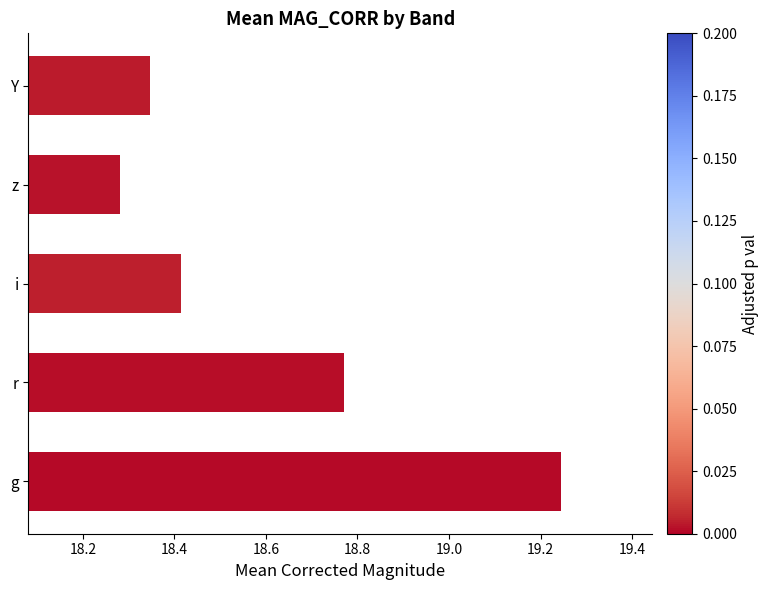

What is the average value?

18.6